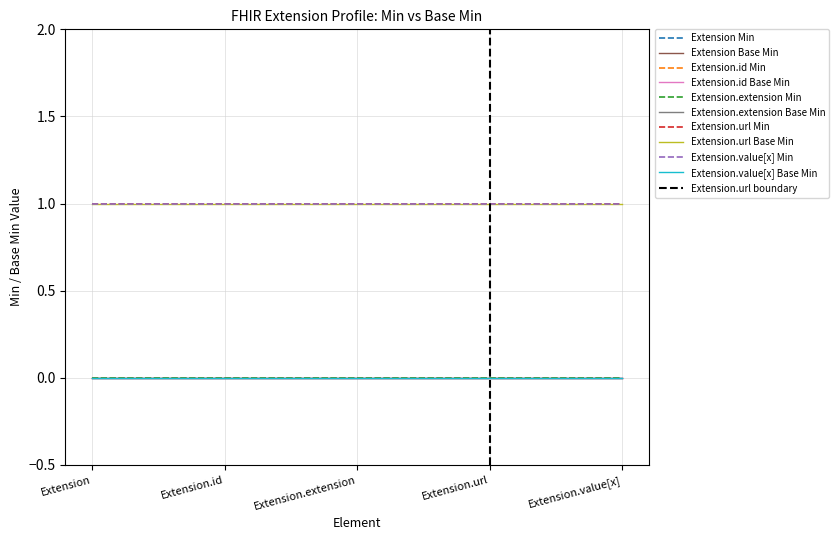

At how many categories does at least one series exceed 0?

5